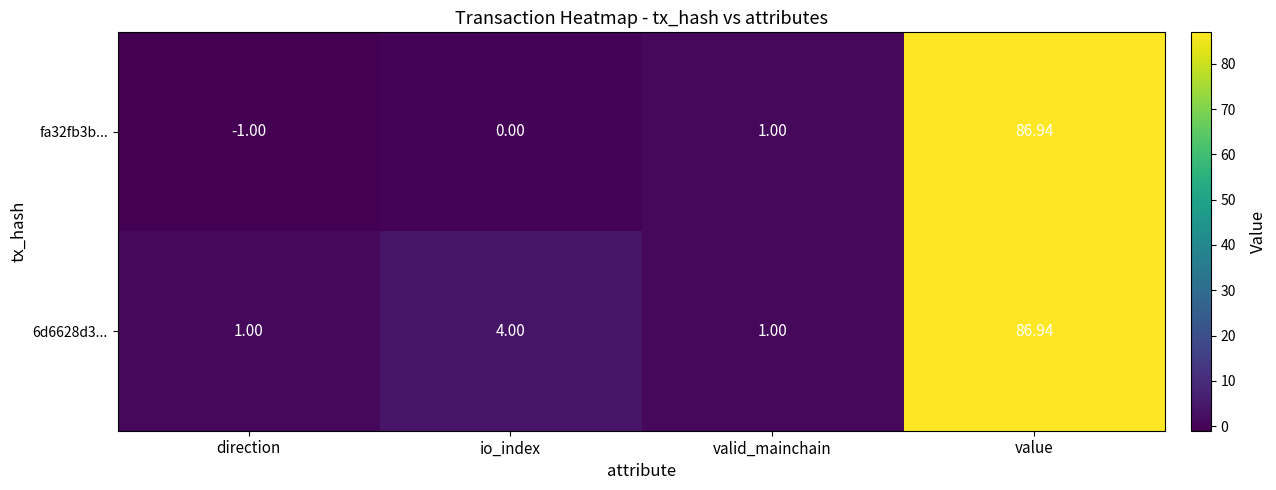

How many values in the 6d6628d3... series are below 4?

2